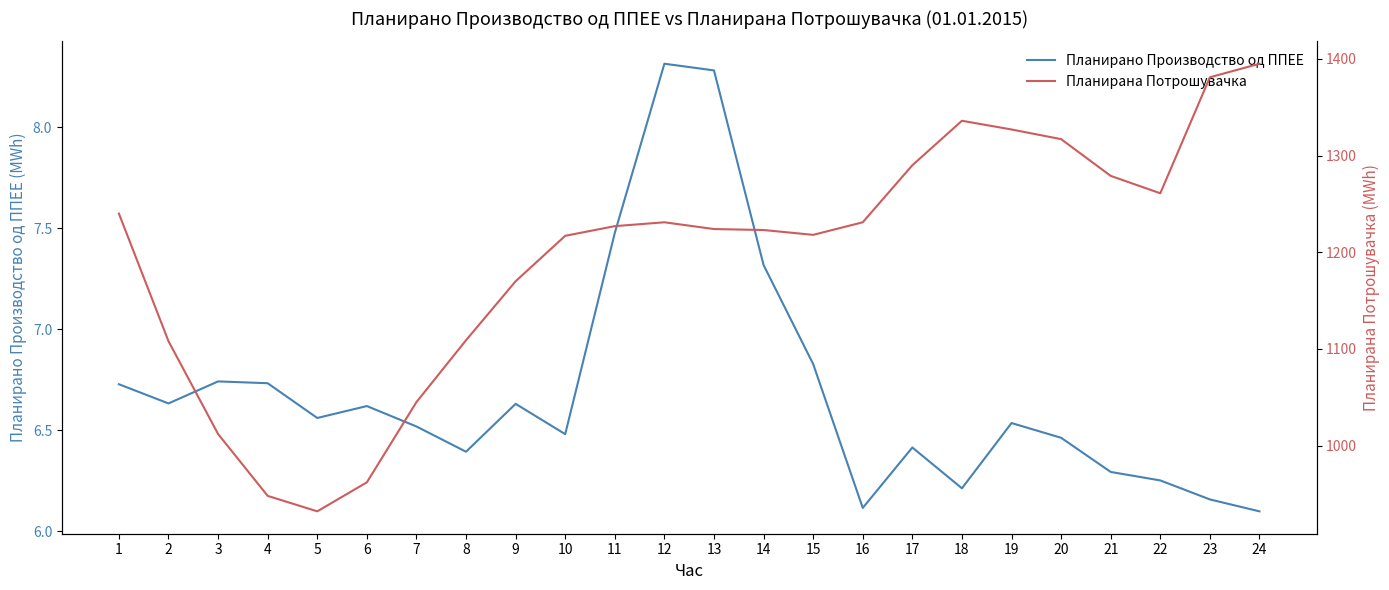

Where does the Планирана Потрошувачка series first go above 1227?

1